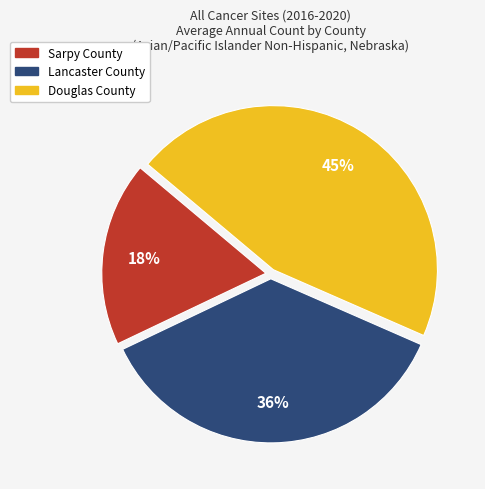

To the nearest percent, what is the difference between the largest and smallest slice percentages?

27%